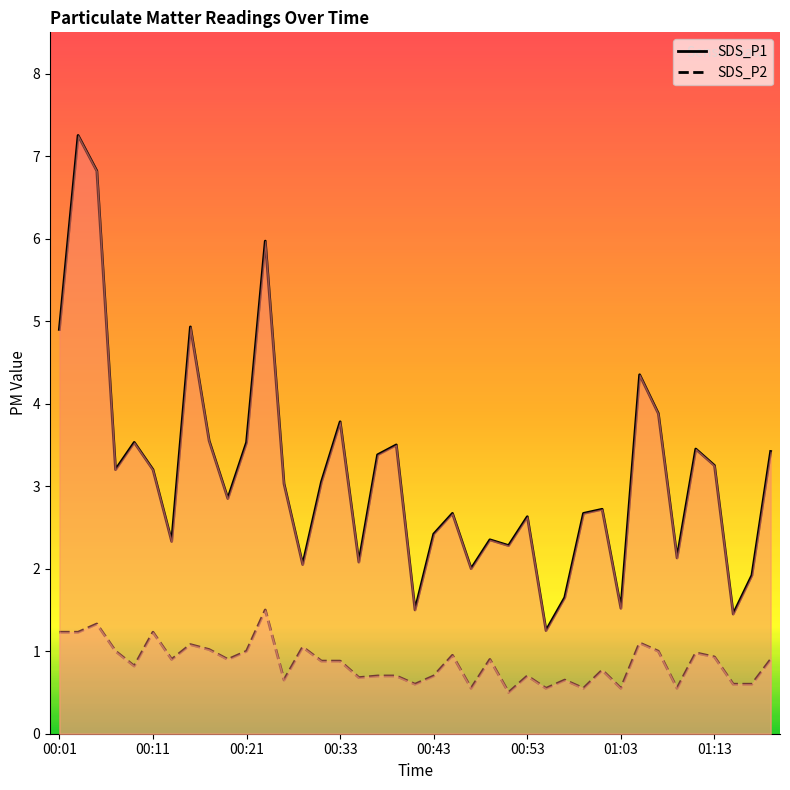

How many interior local peaks does the SDS_P1 series have?

12